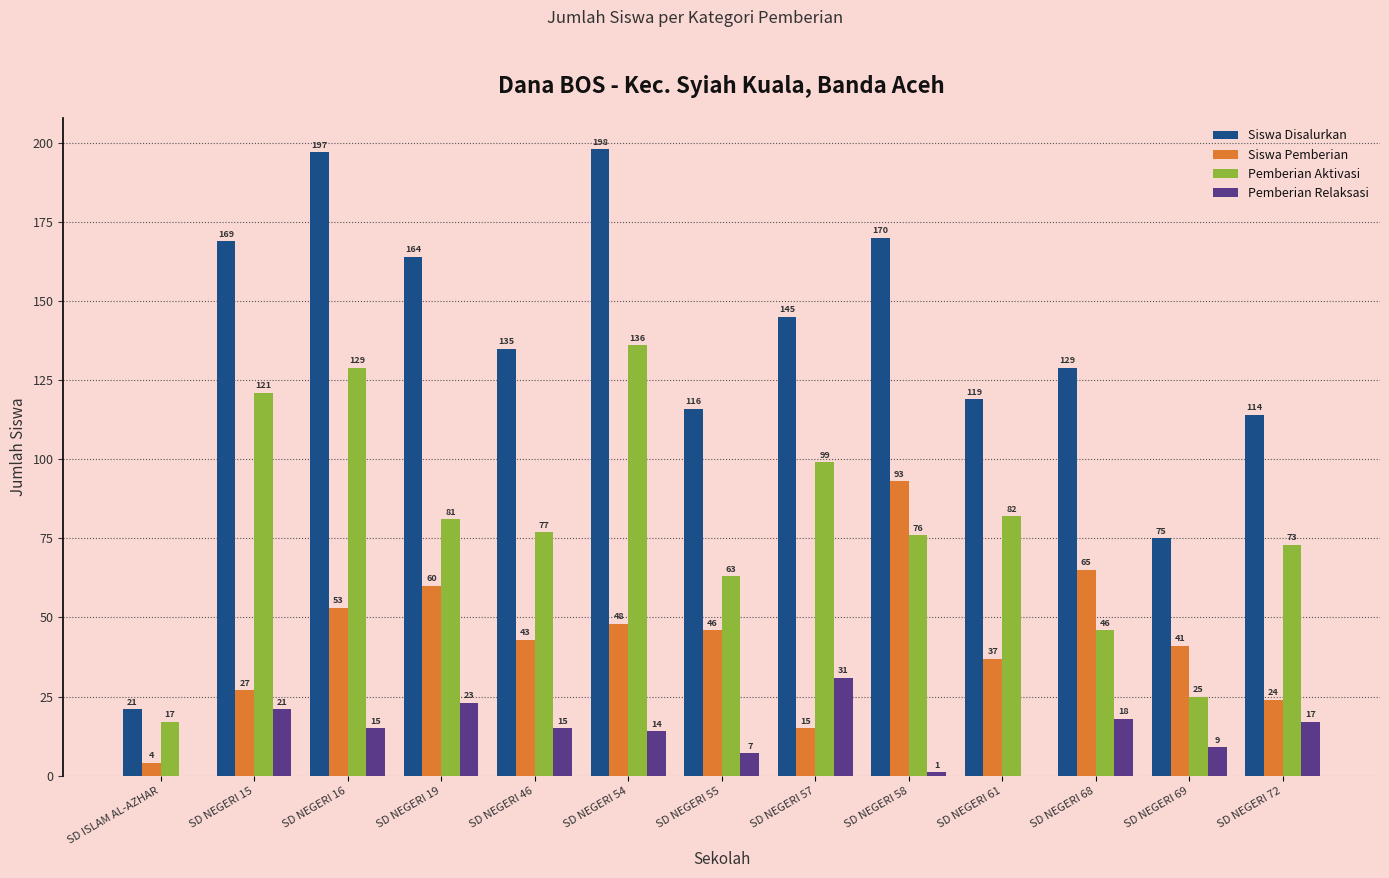

The value of Siswa Disalurkan at SD NEGERI 54 is 198. True or false?

True